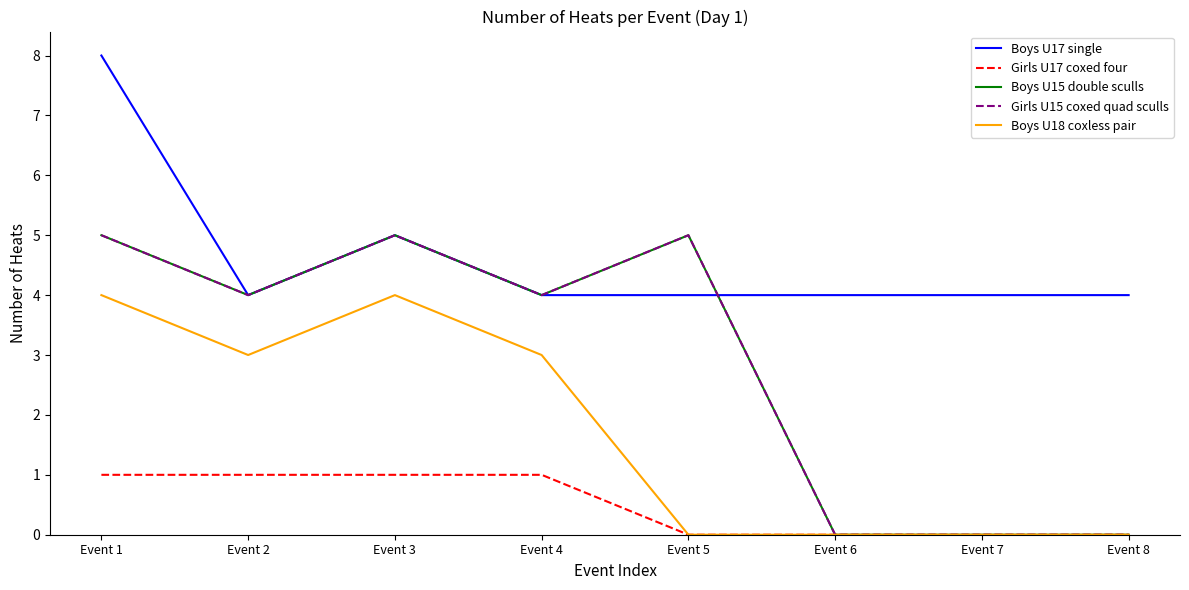

At Event 8, list the series in order from smallest to largest.

Girls U17 coxed four, Boys U15 double sculls, Girls U15 coxed quad sculls, Boys U18 coxless pair, Boys U17 single